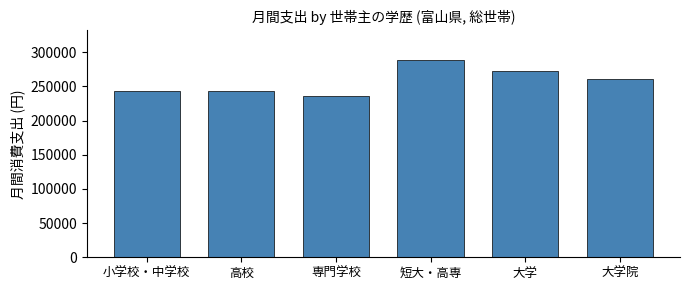

What is the change in value from 短大・高専 to 大学?

-15825